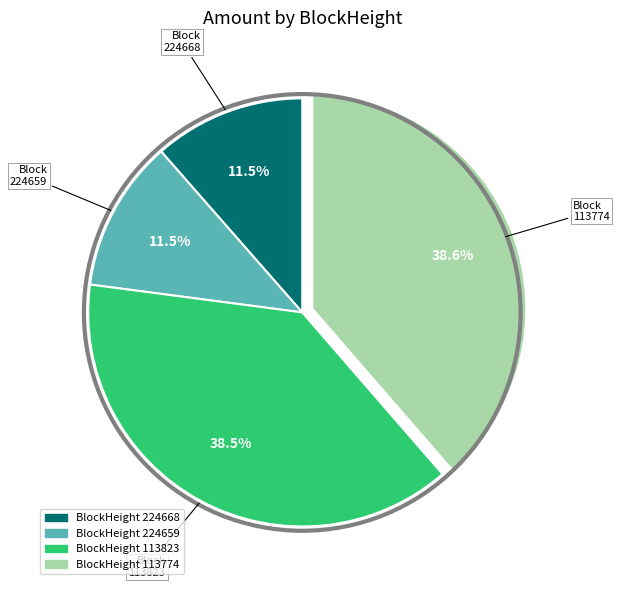

Is there any slice that represents more than half of the pie?

No